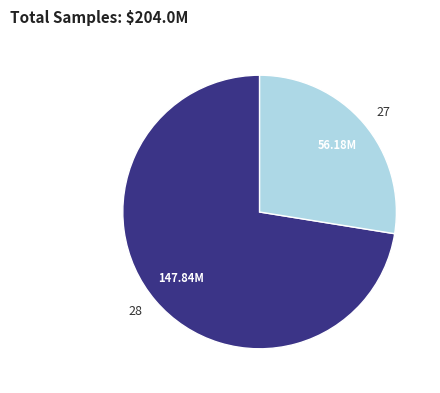

Rank the categories by value from highest to lowest.

28, 27